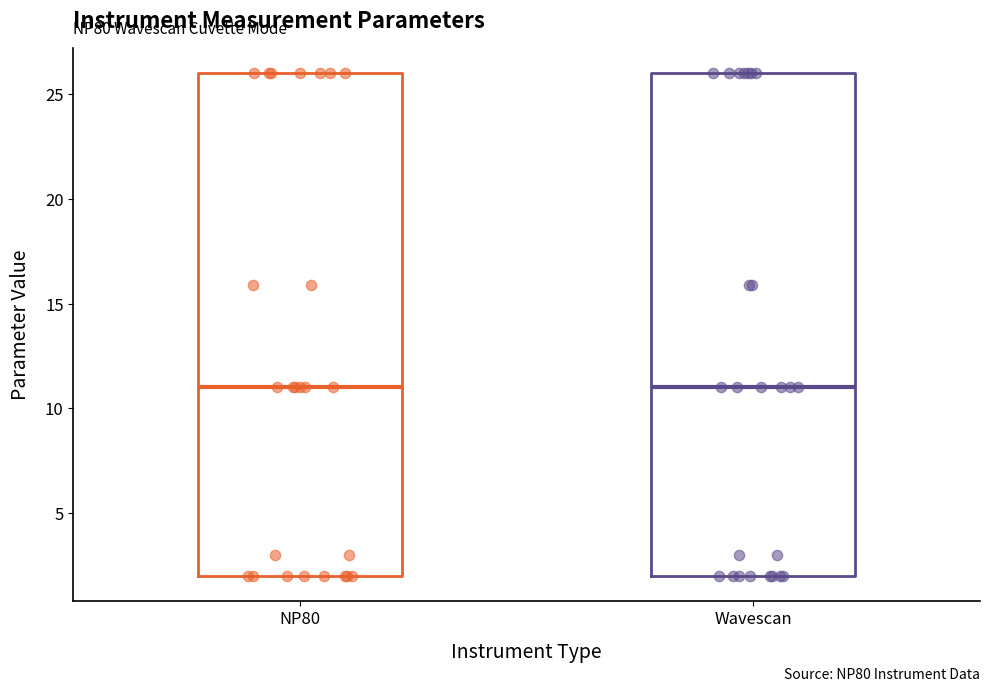

Reading left to right, read every box against the y-axis: the position of its median line, the range the box covers, and the ends of its whiskers. The values are not printed on the chart, so give them approximately, as read against the axis.

NP80: median 11, box 2 to 26, whiskers 2 to 26
Wavescan: median 11, box 2 to 26, whiskers 2 to 26